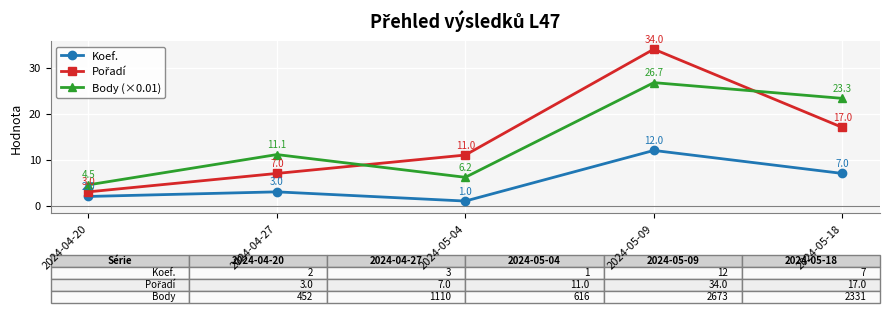

True or false: Koef. and Body (×0.01) intersect in this chart.

False